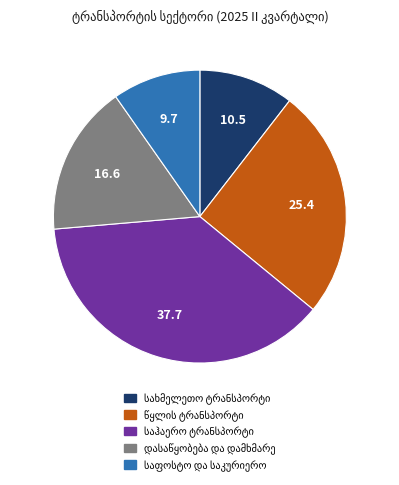

Is there any slice that represents more than half of the pie?

No